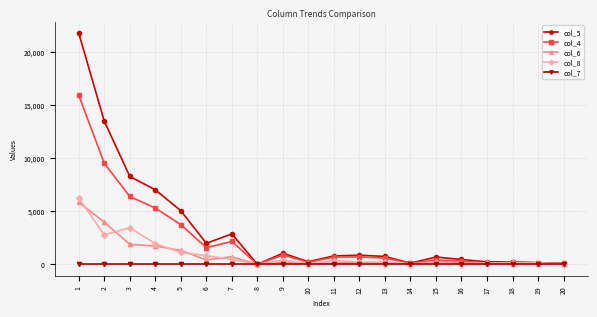

Where is the first local minimum for col_8?

2